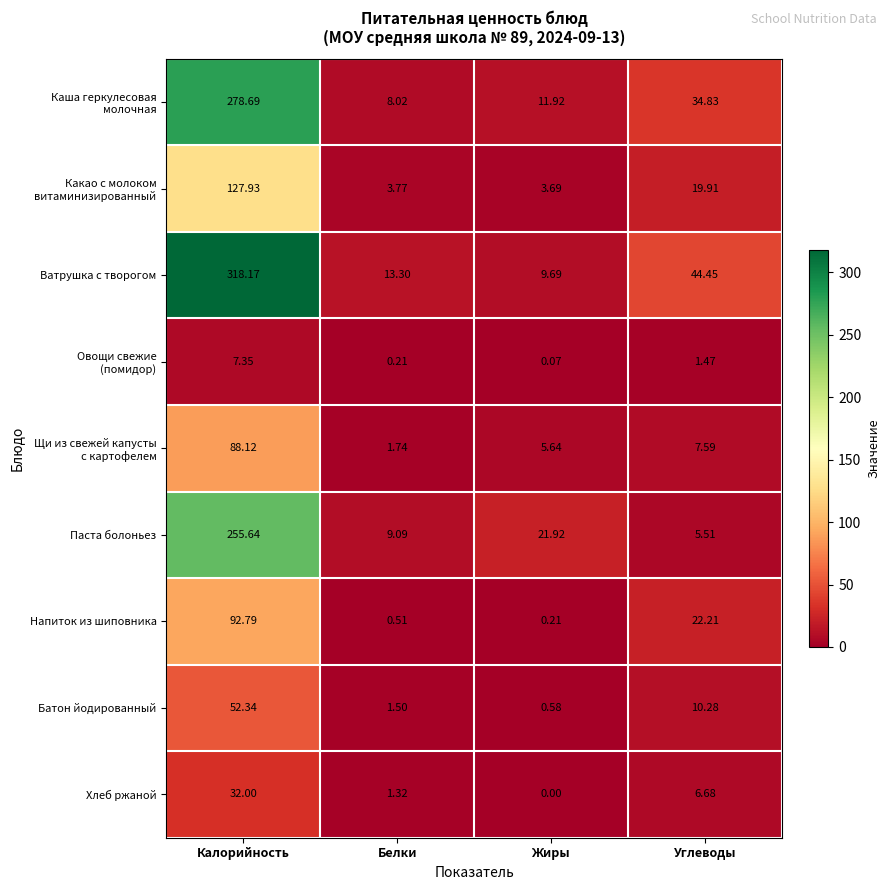

Which category has the lowest value across all series?

Жиры